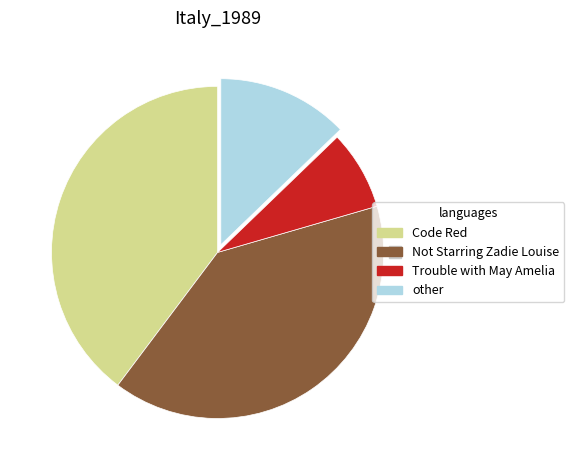

Is there any slice that represents more than half of the pie?

No